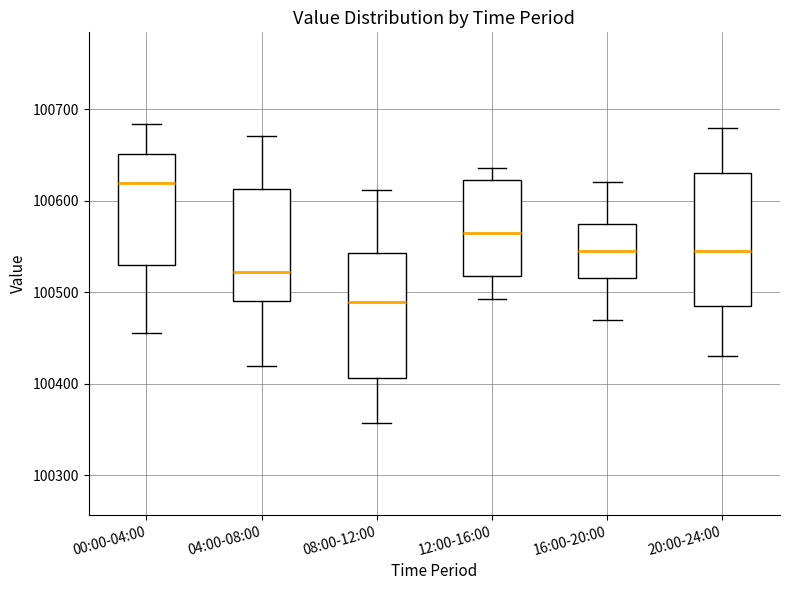

Reading left to right, transcribe this box plot: for each box, give where its median line is, the range the box spans, and where its two whiskers end, as read against the y-axis. The values are not printed on the chart, so give them approximately, as read against the axis.

00:00-04:00: median 100620, box 100530 to 100650, whiskers 100460 to 100680
04:00-08:00: median 100520, box 100490 to 100610, whiskers 100420 to 100670
08:00-12:00: median 100490, box 100410 to 100540, whiskers 100360 to 100610
12:00-16:00: median 100560, box 100520 to 100620, whiskers 100490 to 100640
16:00-20:00: median 100550, box 100520 to 100580, whiskers 100470 to 100620
20:00-24:00: median 100550, box 100490 to 100630, whiskers 100430 to 100680